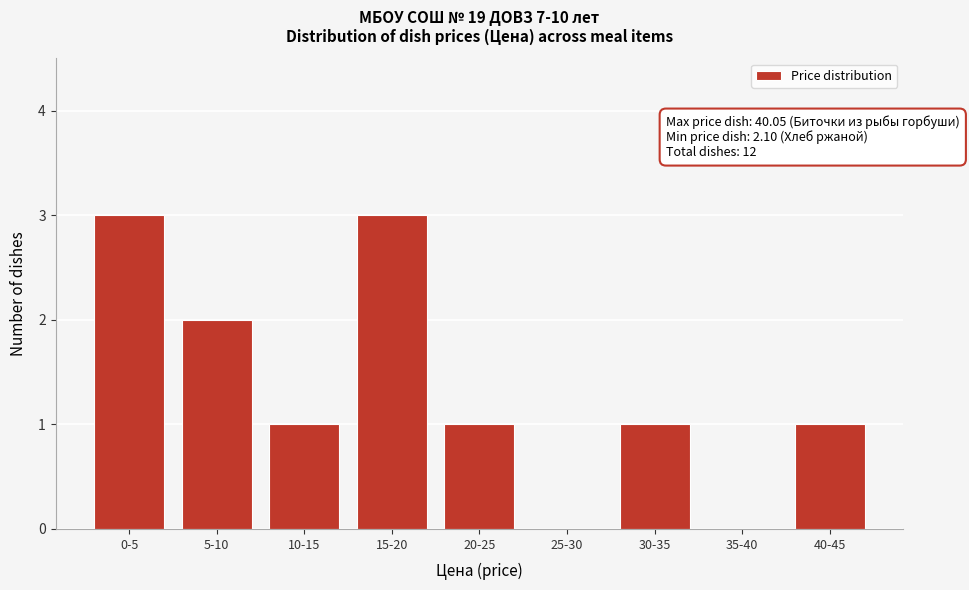

Reading left to right, list all the values displayed in this chart.

0-5=3	5-10=2	10-15=1	15-20=3	20-25=1	25-30=0	30-35=1	35-40=0	40-45=1